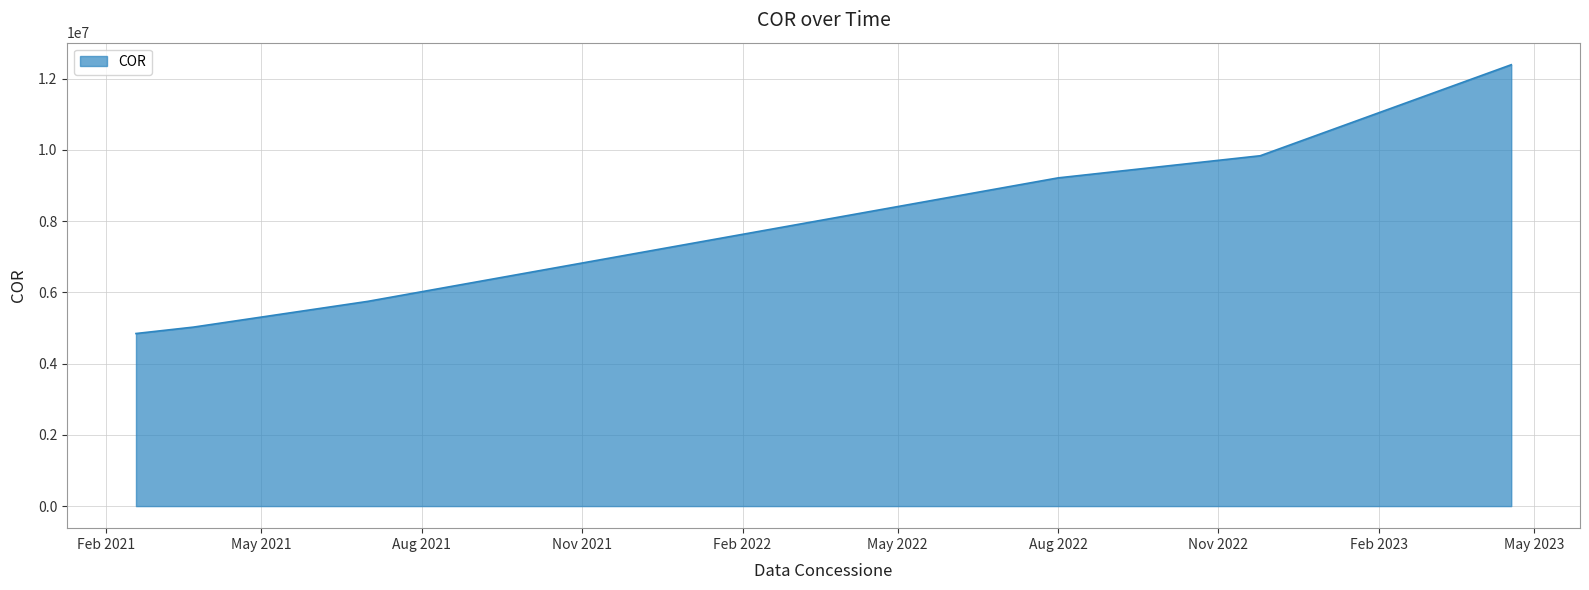

What is the difference between the maximum and second lowest values?

7363541